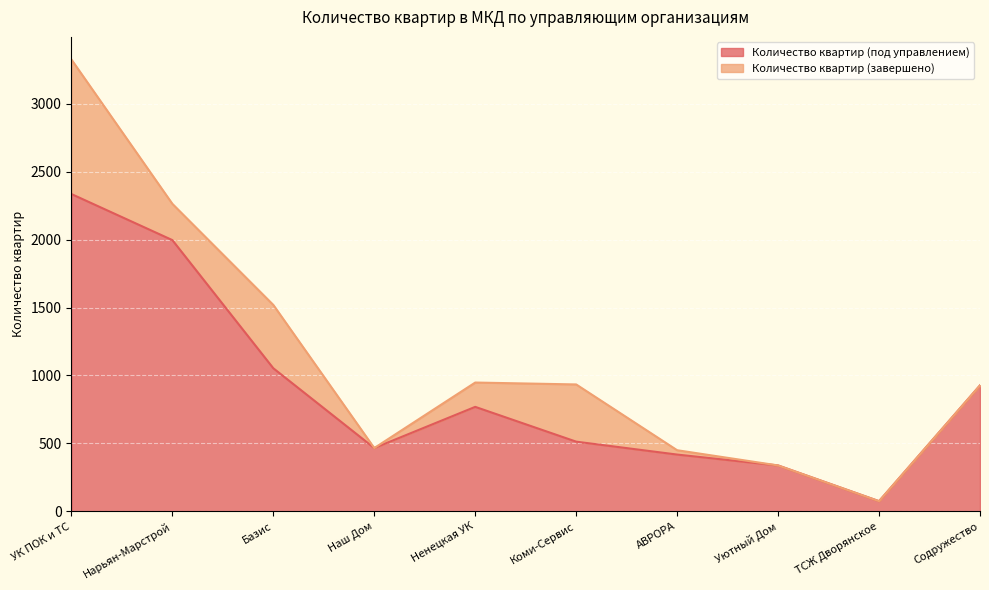

The value at УК ПОК и ТС is 4020. True or false?

False